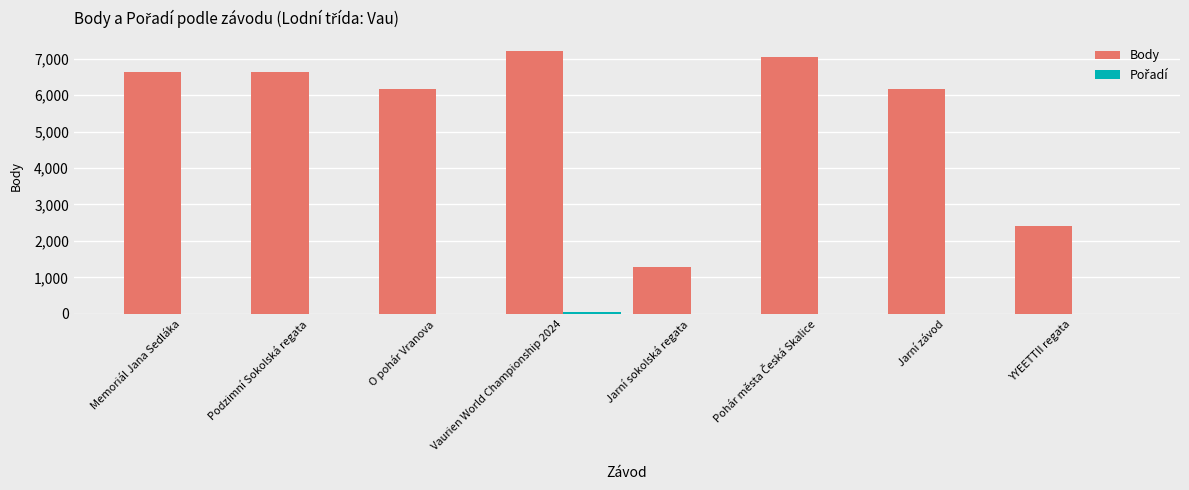

The Body series shows 7197 at Vaurien World Championship 2024. True or false?

True